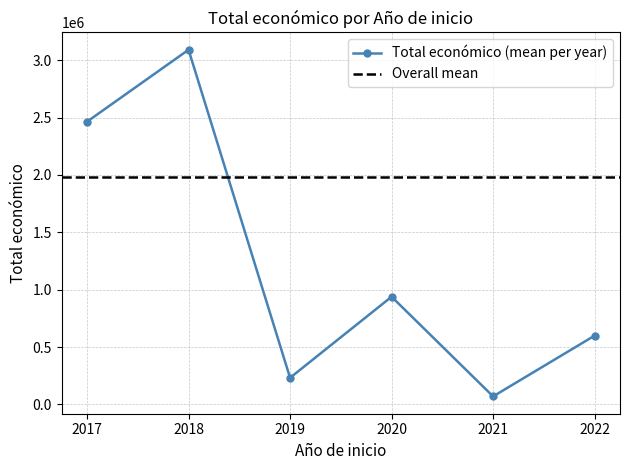

What is the smallest value displayed?

58130